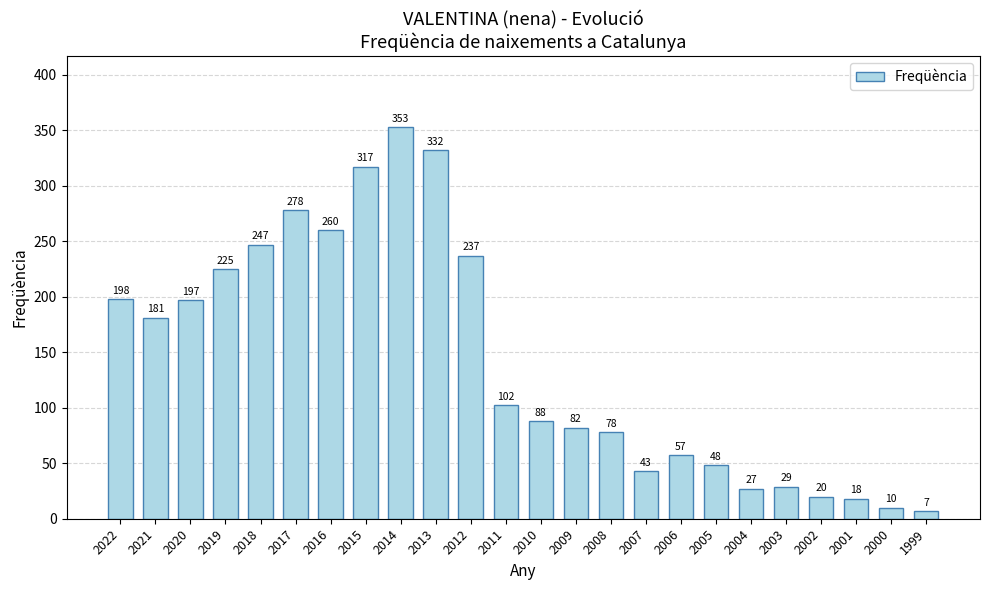

Count the number of categories in the chart.

24